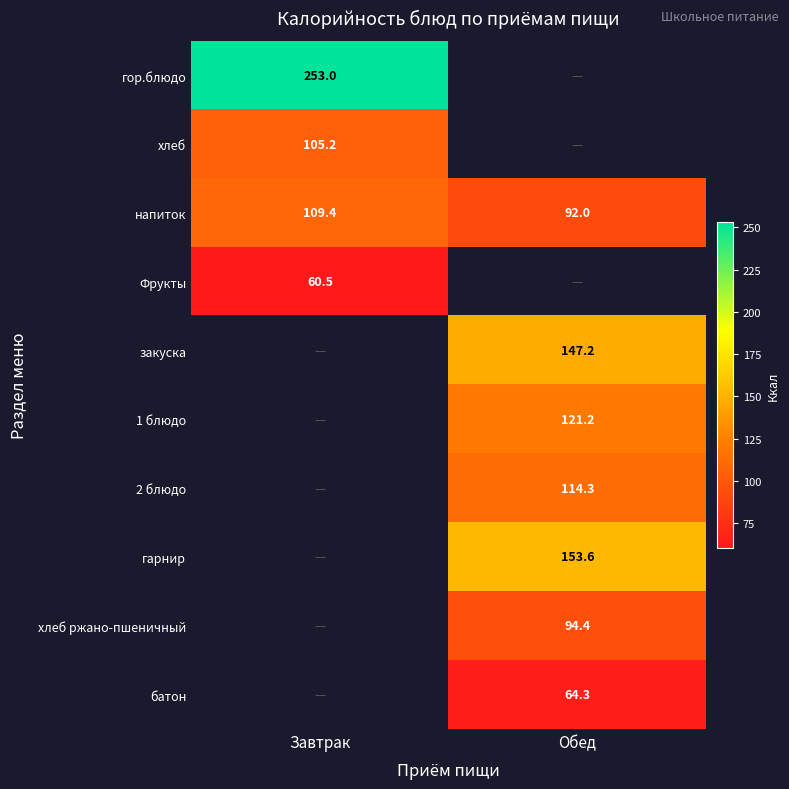

What is the difference between the напиток values at Обед and Завтрак?

17.4